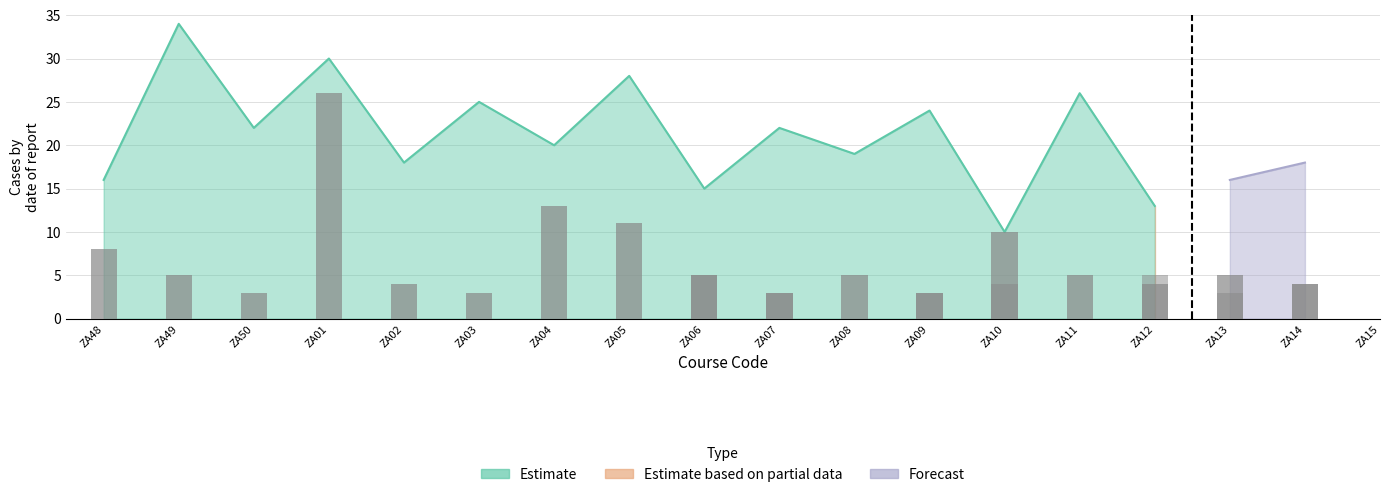

What is the highest value of the Estimate based on partial data series?

21